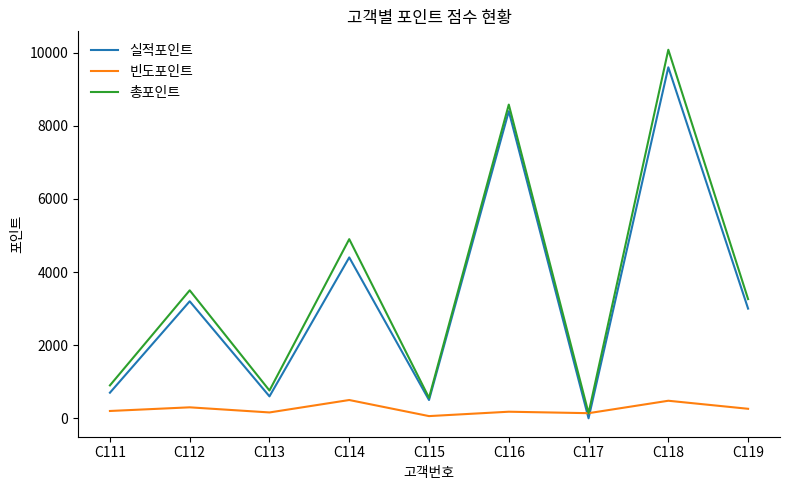

In 실적포인트, how many points are higher than both neighbors (excluding endpoints)?

4